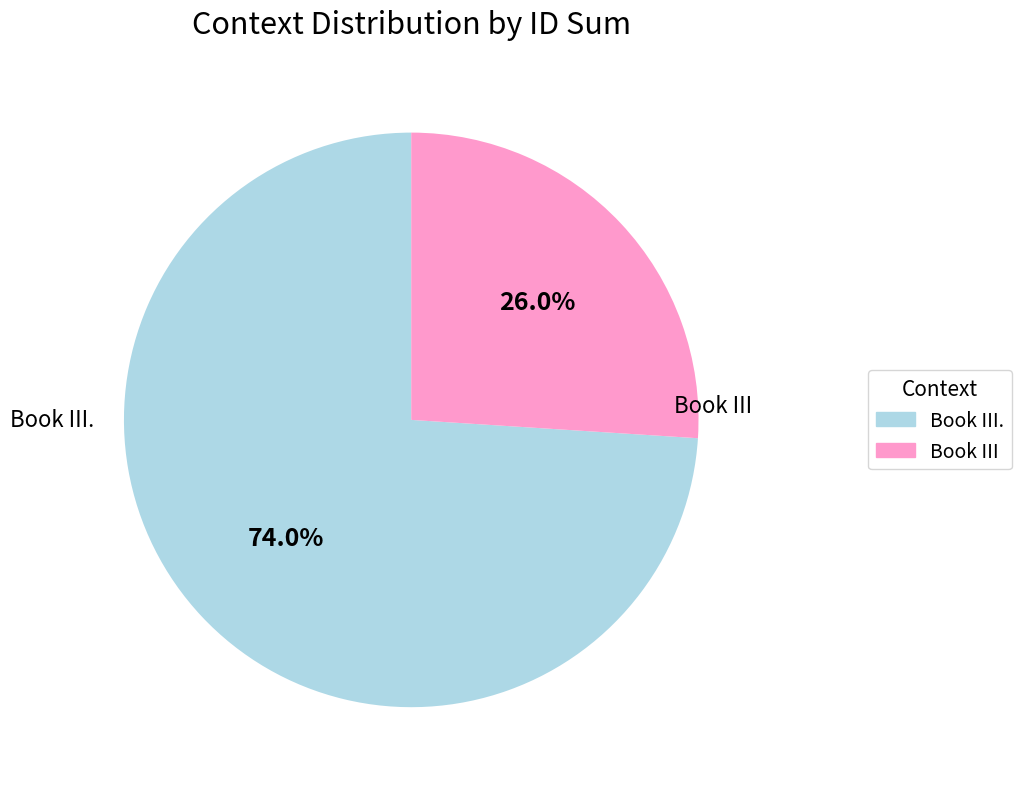

What portion of the pie excludes Book III.?

26.0%